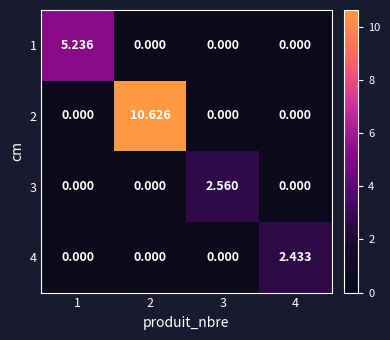

Is the value of 1 at 1 greater than the value of 4 at 3?

Yes